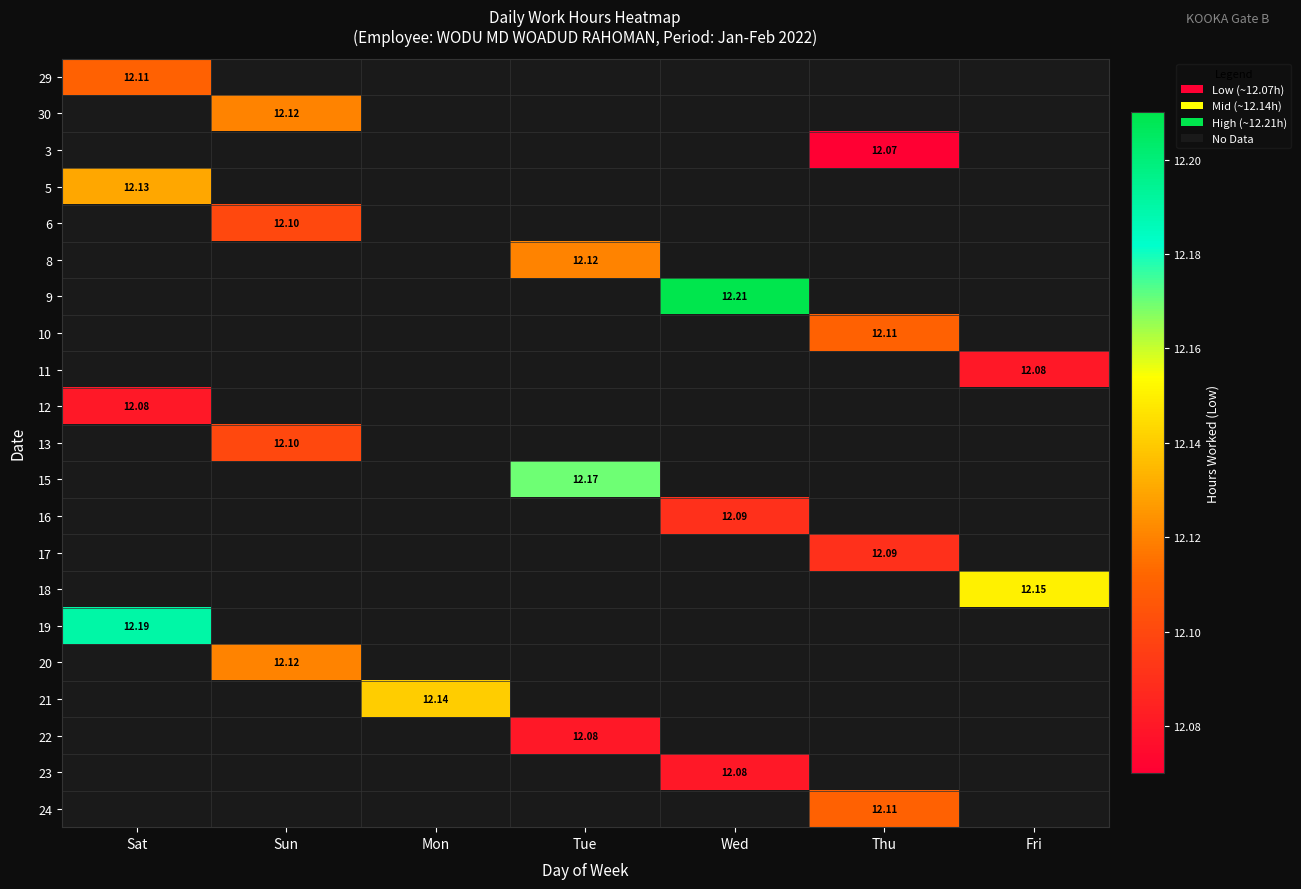

How many series are shown in this chart?

21